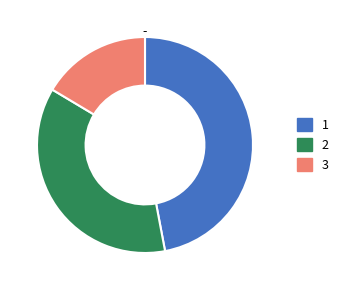

Approximately how many times larger is the value at 2 compared to 3?

2.2